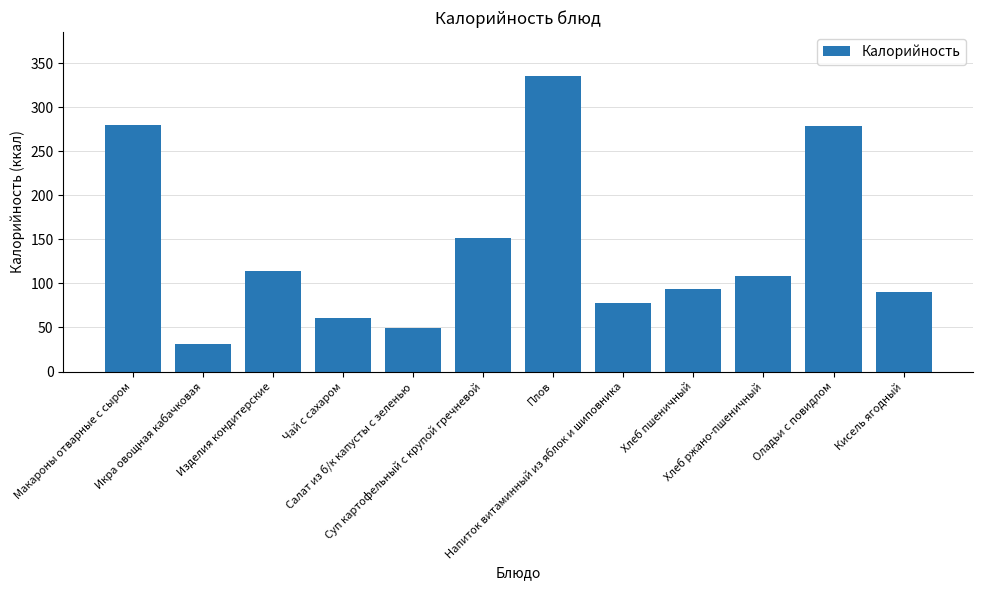

What is the approximate value at Салат из б/к капусты с зеленью?

49.6